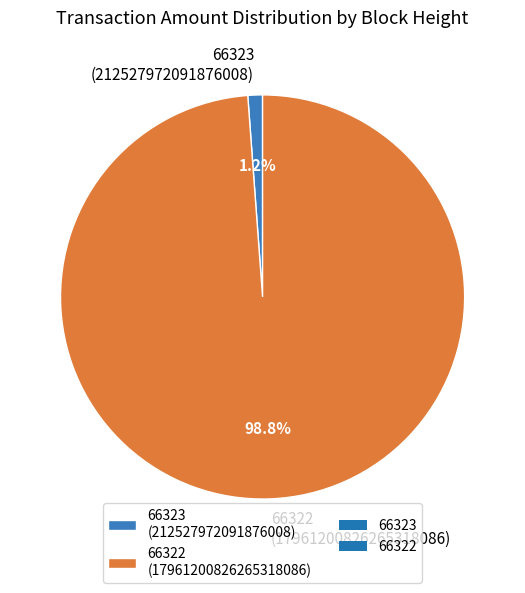

What is the smallest slice in the pie chart?

66323